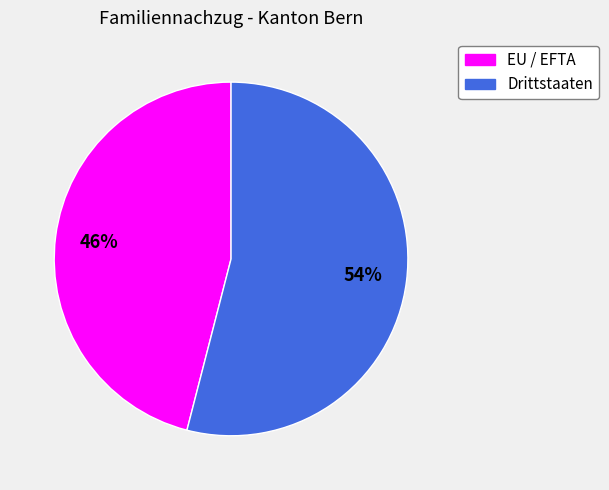

To the nearest percent, what is the average slice percentage?

50%